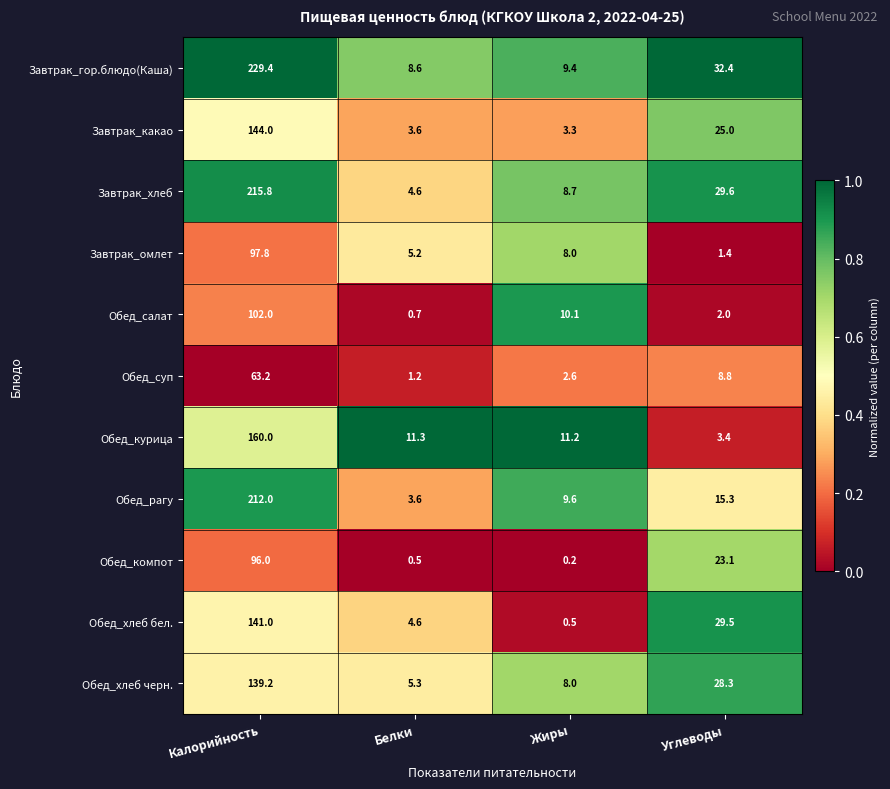

What is the difference between the maximum and second lowest values in the Обед_хлеб бел. series?

136.4